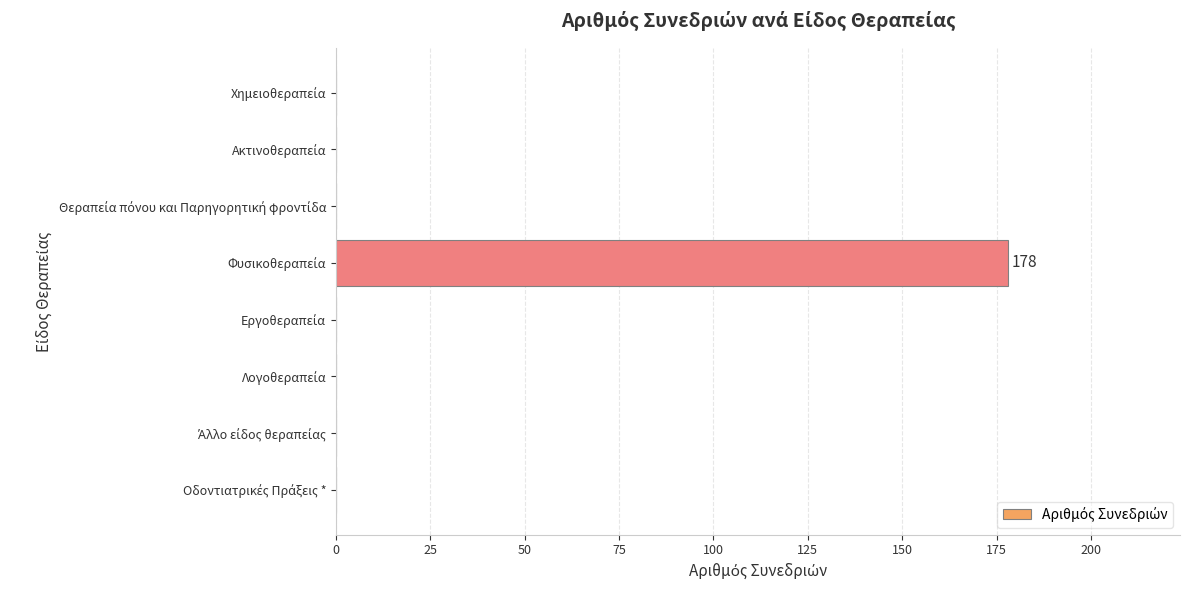

What is the maximum value shown in the chart?

178